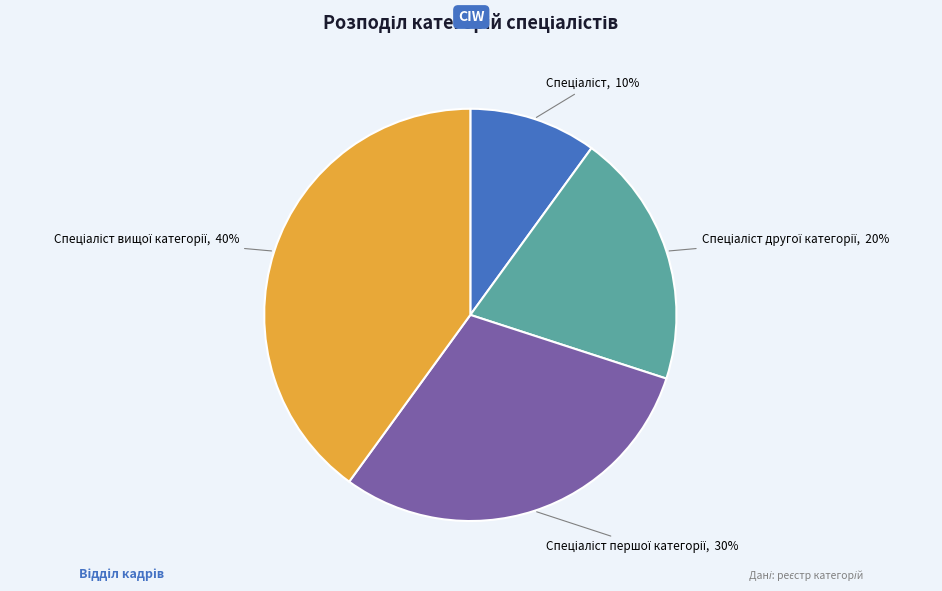

To the nearest percent, what is the difference between the largest and smallest slice percentages?

30%